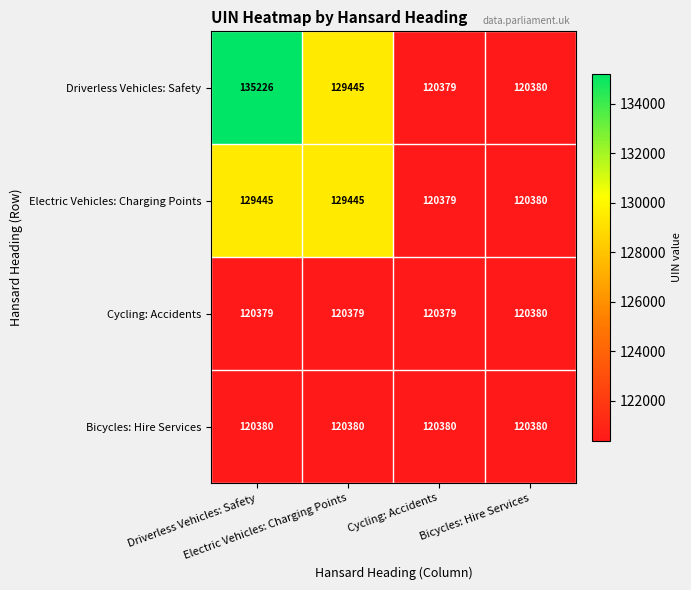

How many categories are shown in the chart?

4